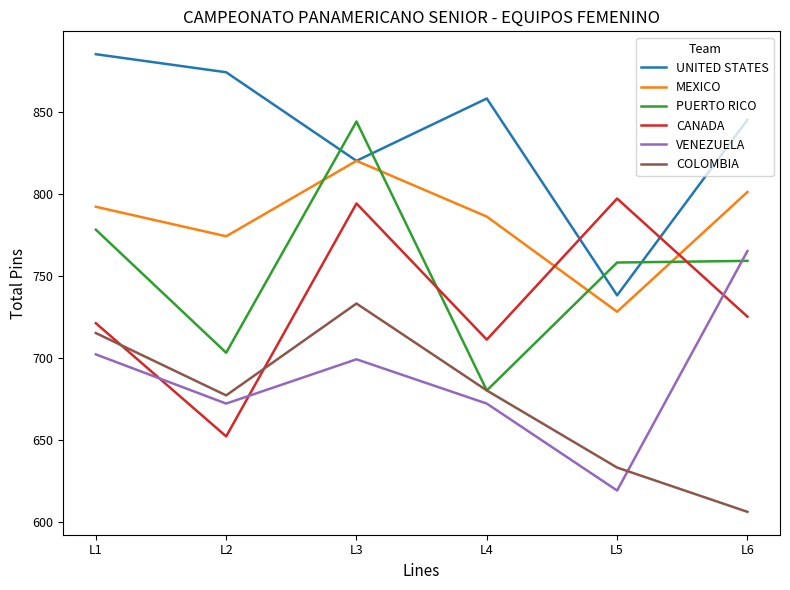

Between L3 and L6, which series saw the biggest shift?

COLOMBIA